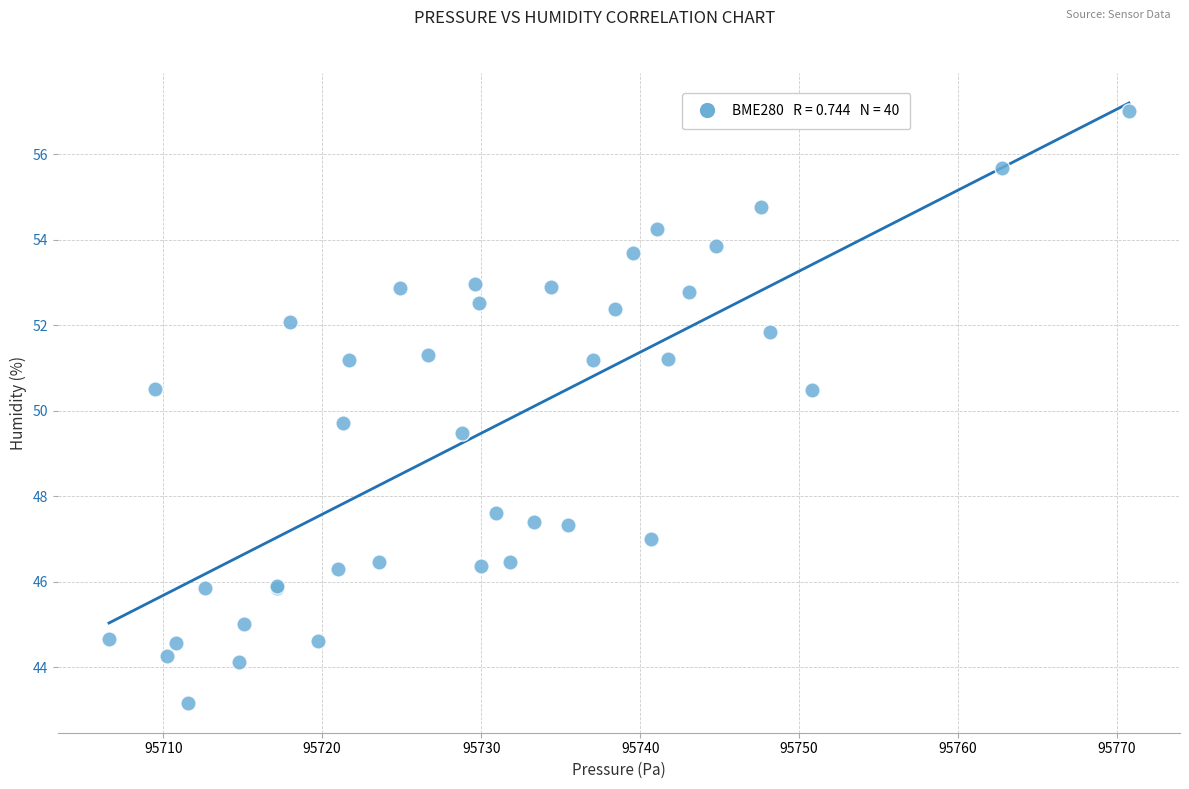

What Y value in the scatter plot is closest to 50?

49.7